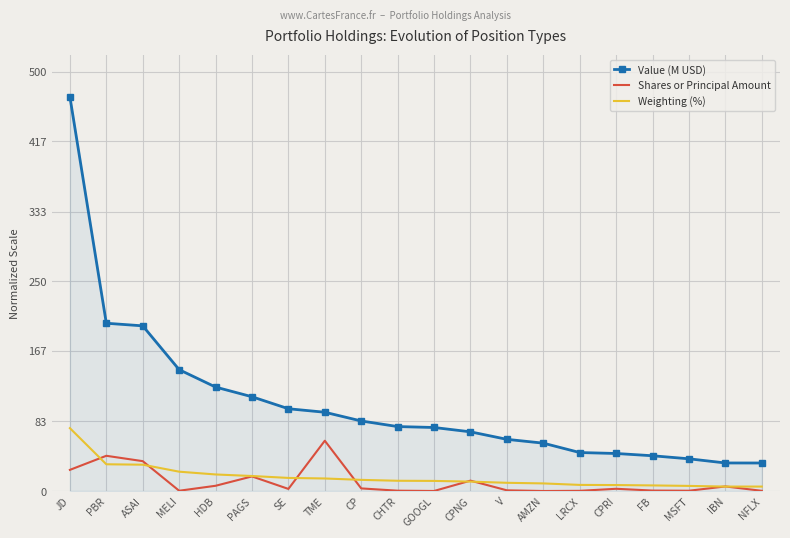

At which label does Value (M USD) reach its peak?

JD